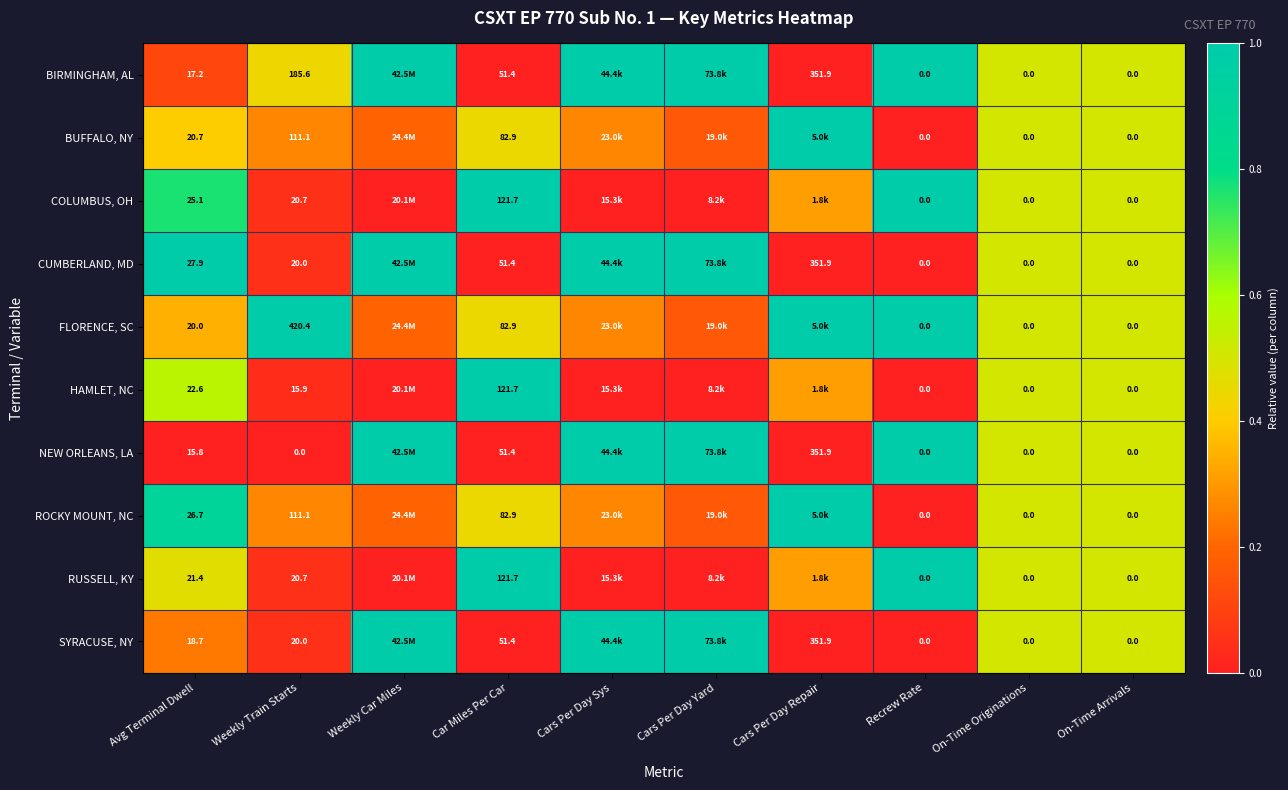

Which label corresponds to the largest value in the chart?

Weekly Car Miles